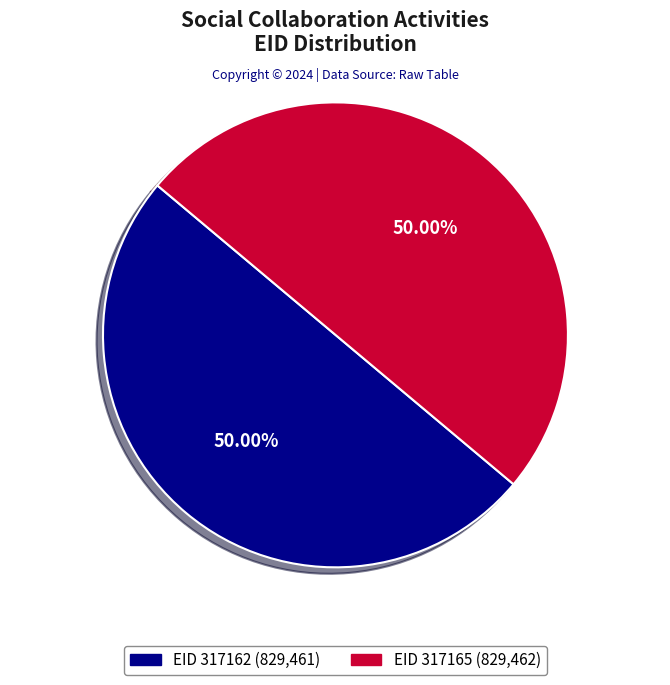

Approximately how many times larger is the value at EID 317162 (829,461) compared to EID 317165 (829,462)?

1.0